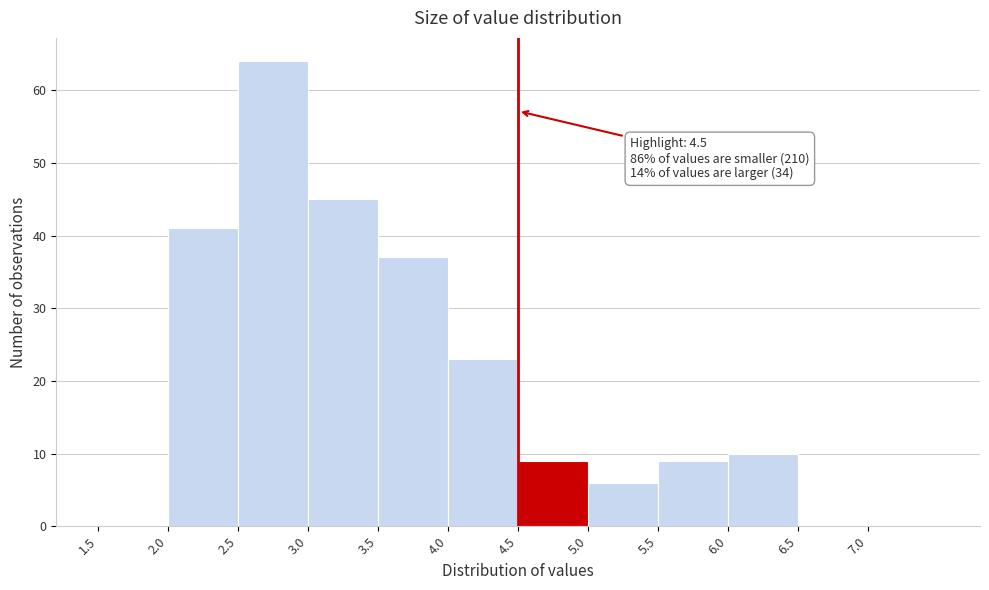

Which range on the x-axis has the tallest bar?

2.5 to 3.0